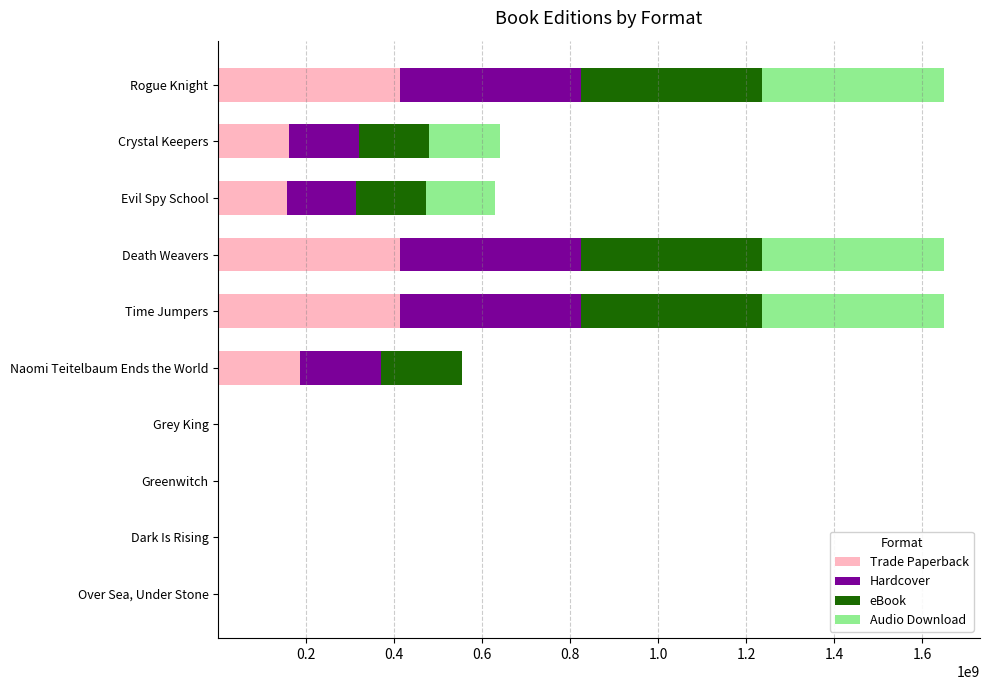

Is it true that Trade Paperback equals 412228837 at Death Weavers?

True